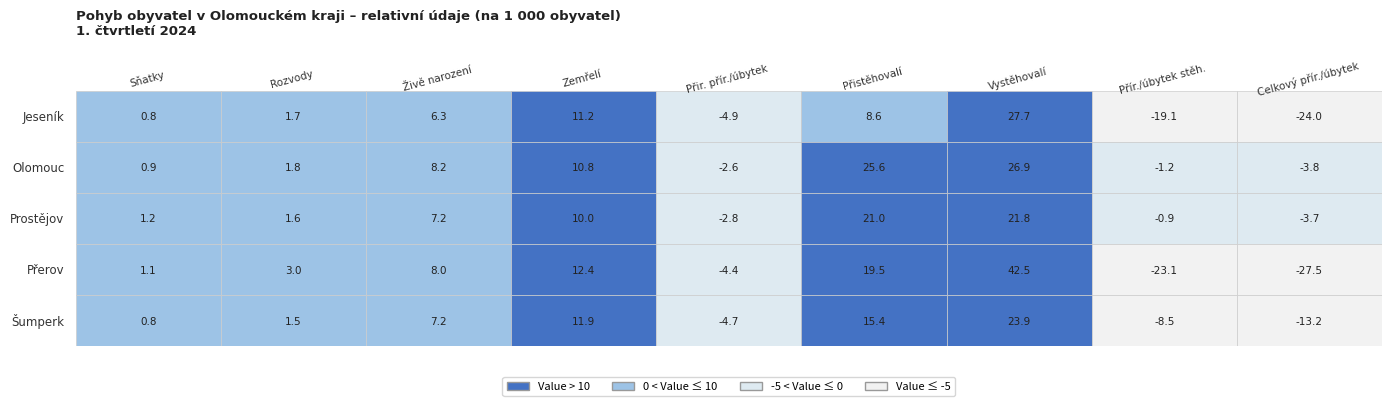

Reading right to left, extract all data points from this chart.

Jeseník: 8=-24.0	7=-19.1	6=27.7	5=8.6	4=-4.9	3=11.2	2=6.3	1=1.7	0=0.8
Olomouc: 8=-3.8	7=-1.2	6=26.9	5=25.6	4=-2.6	3=10.8	2=8.2	1=1.8	0=0.9
Prostějov: 8=-3.7	7=-0.9	6=21.8	5=21.0	4=-2.8	3=10.0	2=7.2	1=1.6	0=1.2
Přerov: 8=-27.5	7=-23.1	6=42.5	5=19.5	4=-4.4	3=12.4	2=8.0	1=3.0	0=1.1
Šumperk: 8=-13.2	7=-8.5	6=23.9	5=15.4	4=-4.7	3=11.9	2=7.2	1=1.5	0=0.8